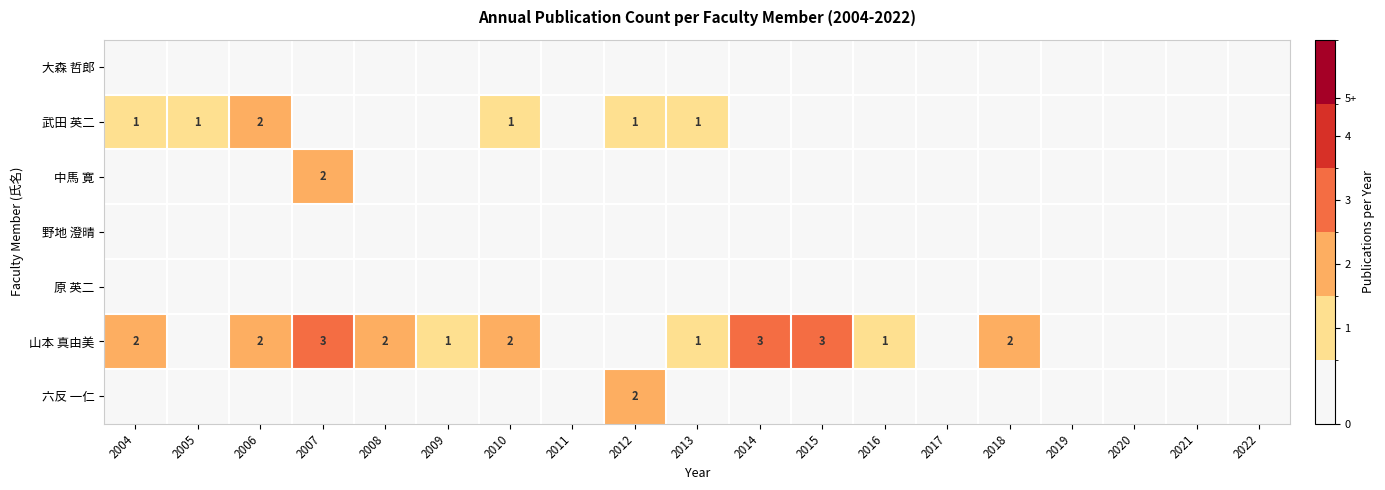

The value of 山本 真由美 at 2015 is 3. True or false?

True